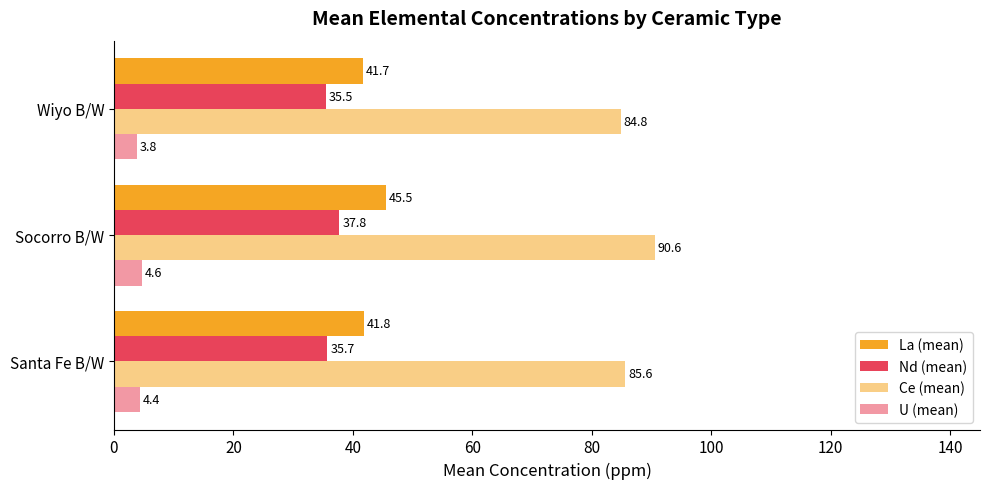

How many series are shown in this chart?

4